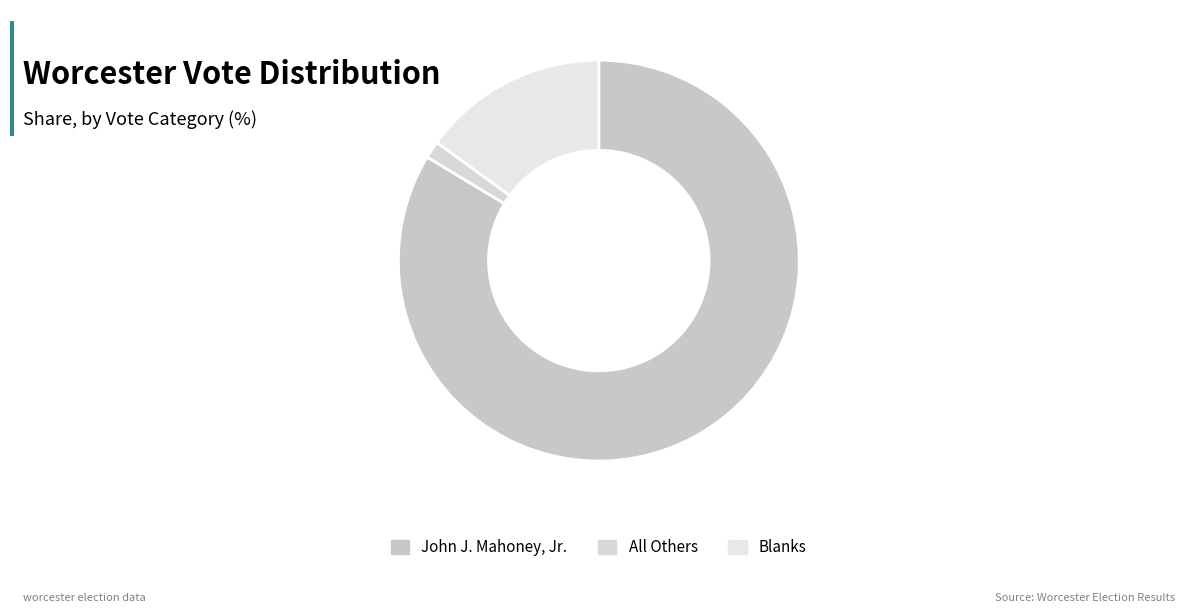

What percentage is NOT represented by All Others?

98.6%